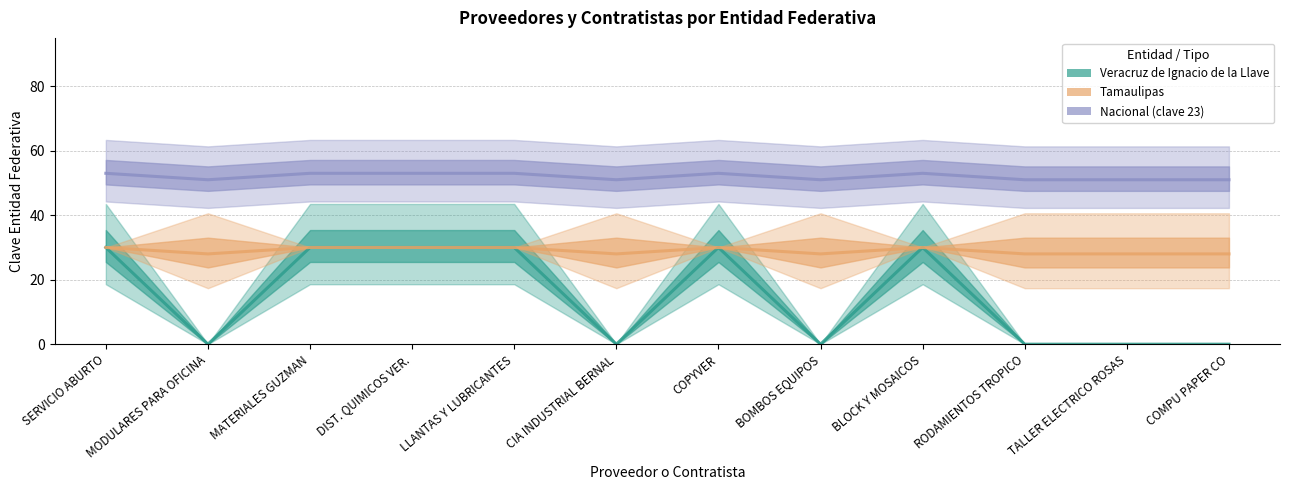

At which label is Tamaulipas closest to 29?

SERVICIO ABURTO